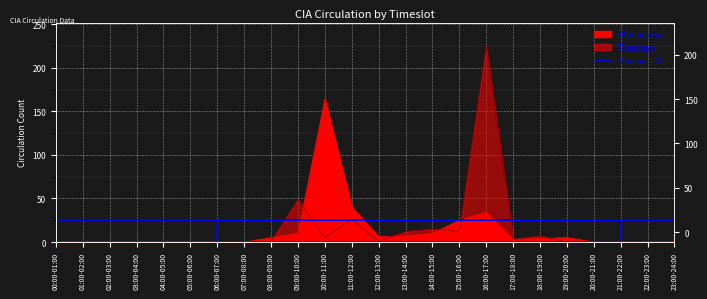

The Wednesdays series shows 2 at 19:00-20:00. True or false?

False